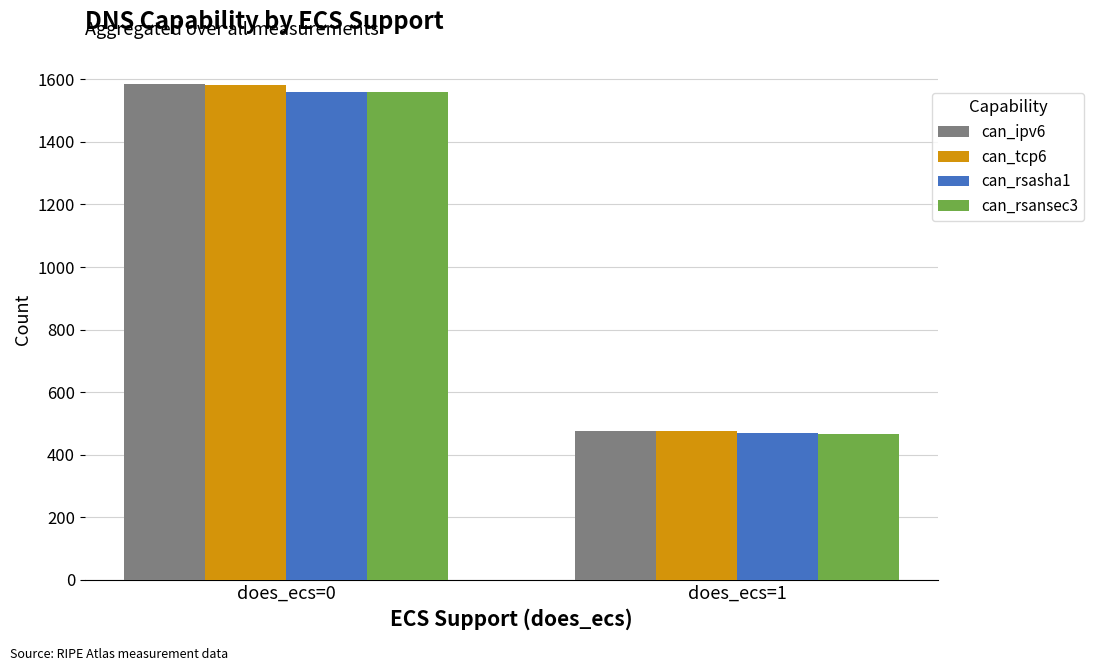

What is the total value across all series at does_ecs=0?

6284